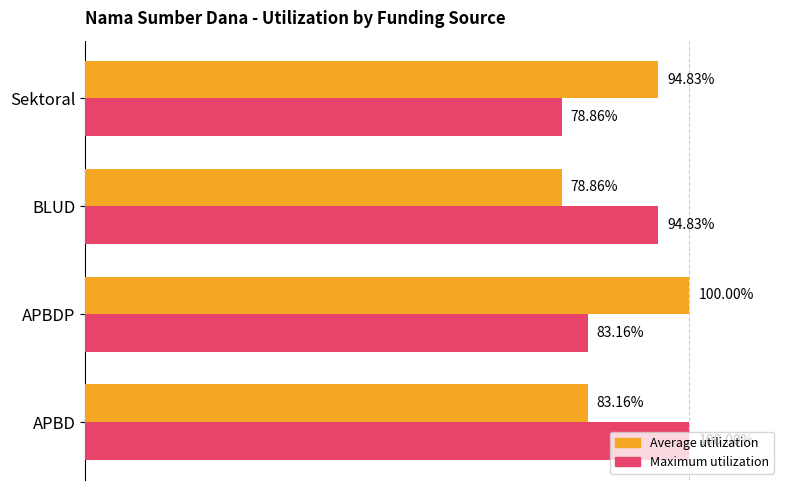

Which series changed the most between APBD and BLUD?

Maximum utilization